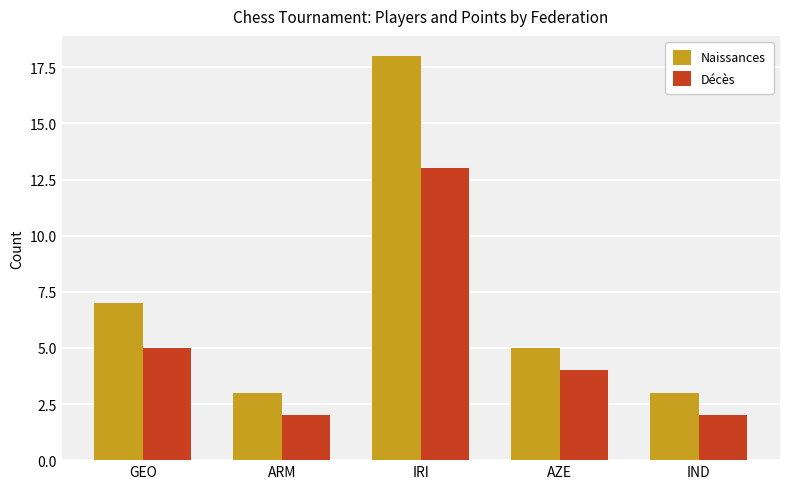

At which label does Naissances first exceed 5?

GEO